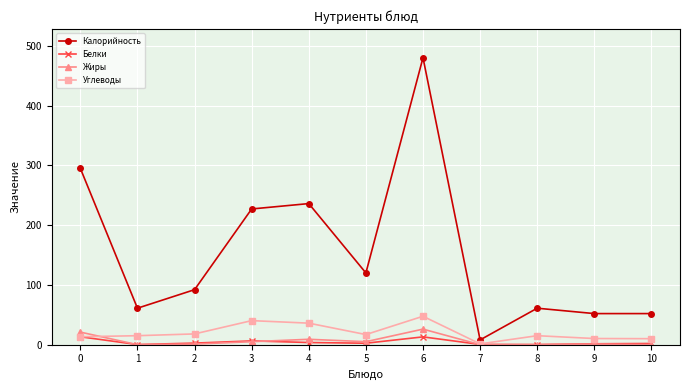

Rank the series by their maximum value, from highest to lowest.

Калорийность, Углеводы, Жиры, Белки